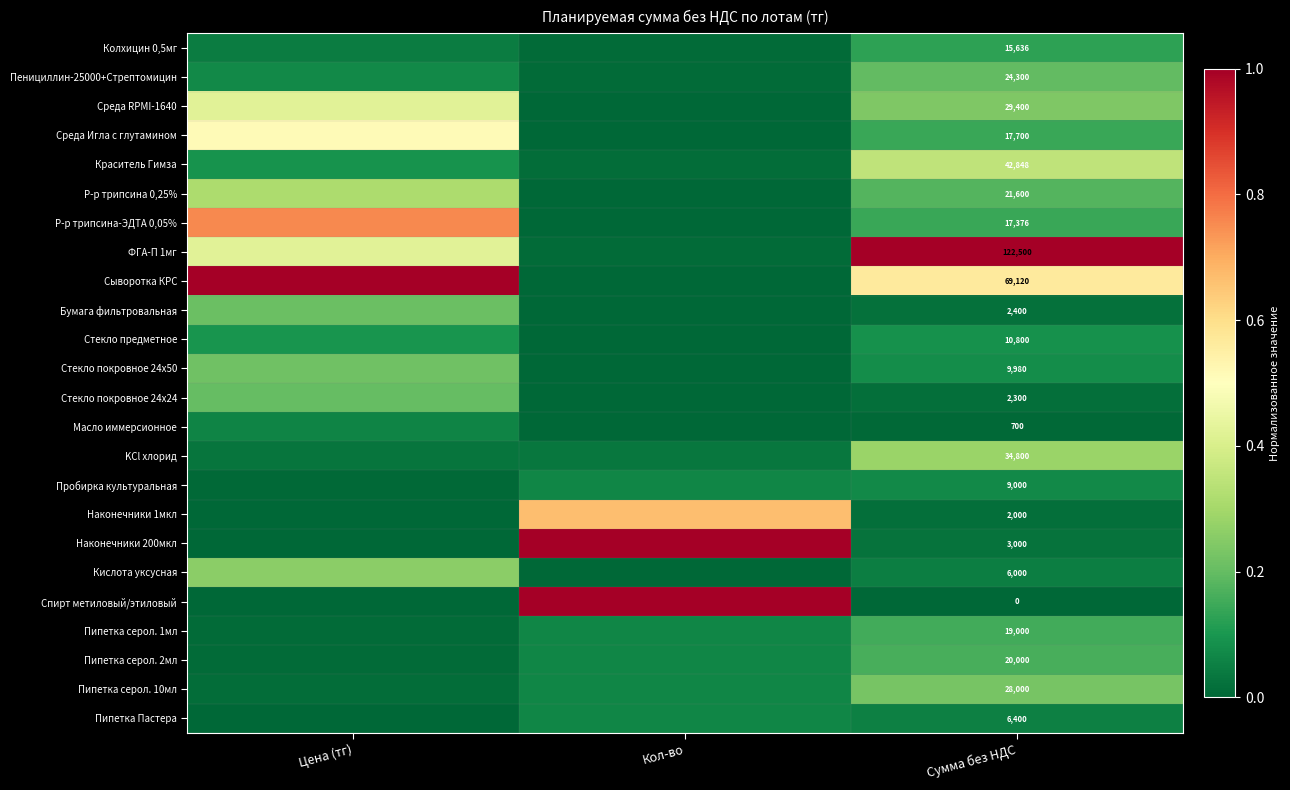

At which category is the sum across all series the highest?

Цена (тг)